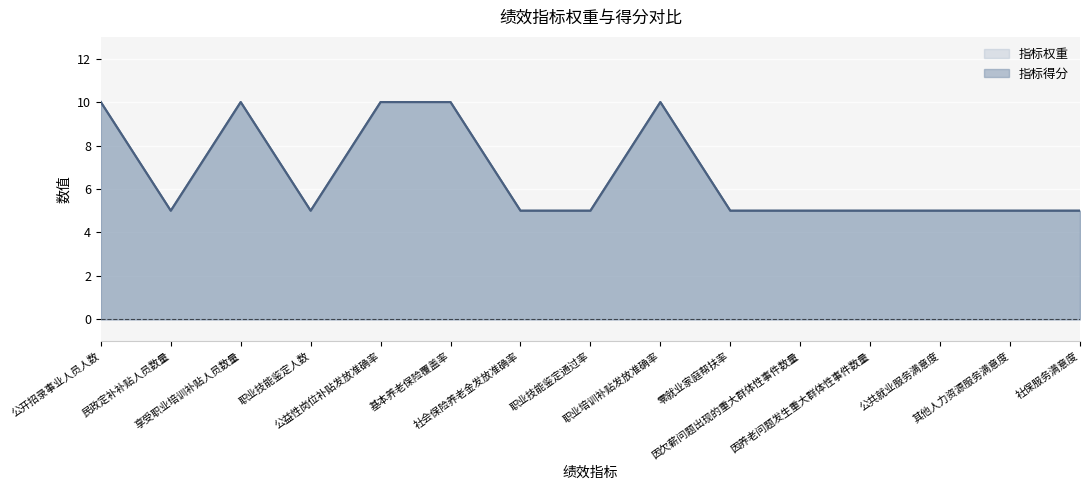

What is the minimum value for 指标得分?

5